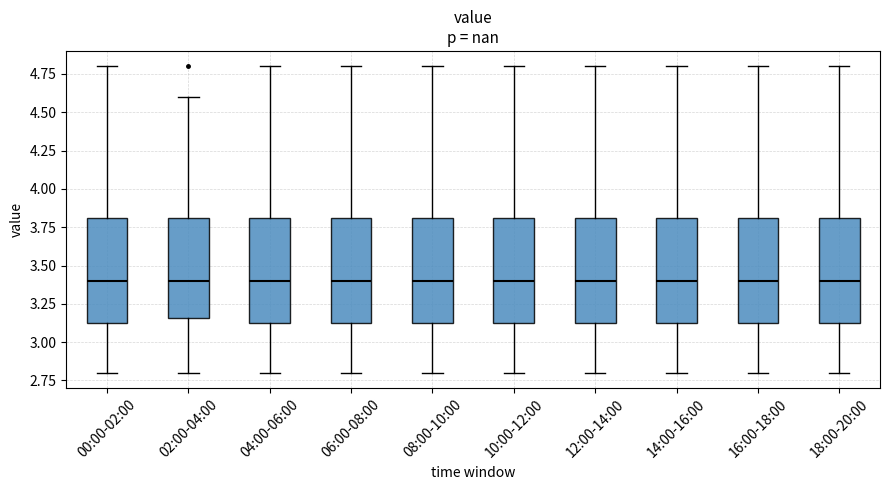

Where does the upper whisker of the box for 14:00-16:00 end on the y-axis? The values are not printed on the chart, so give them approximately, as read against the axis.

4.80